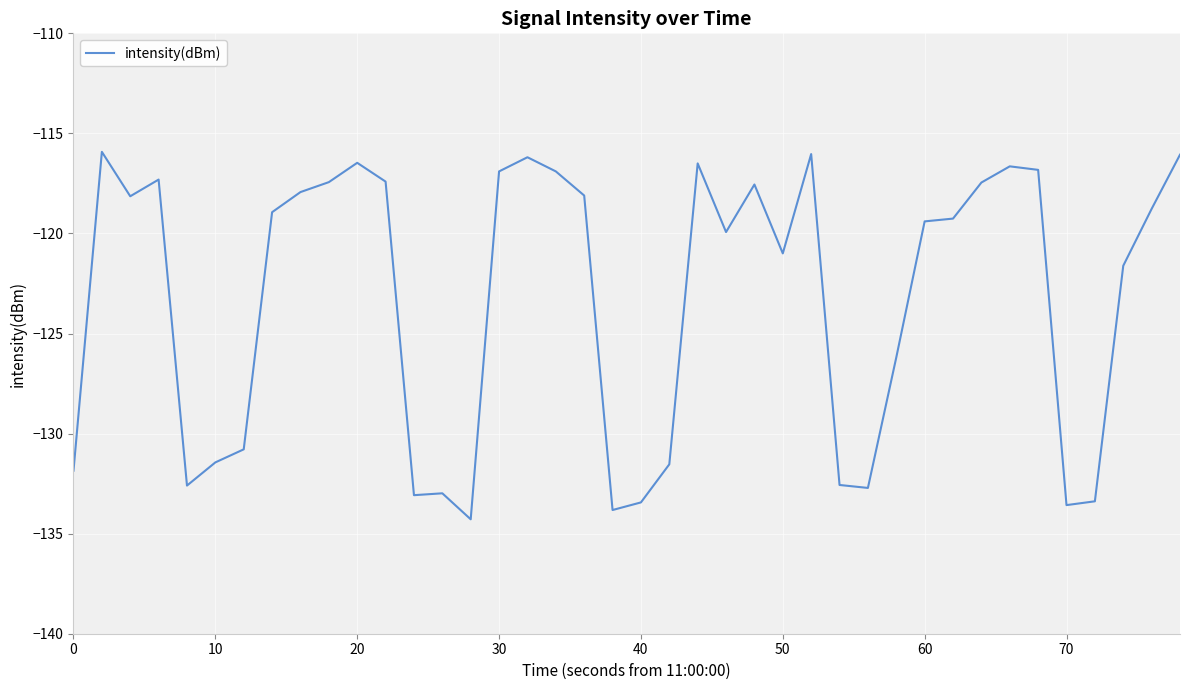

What is the difference between the maximum and minimum values?

18.4